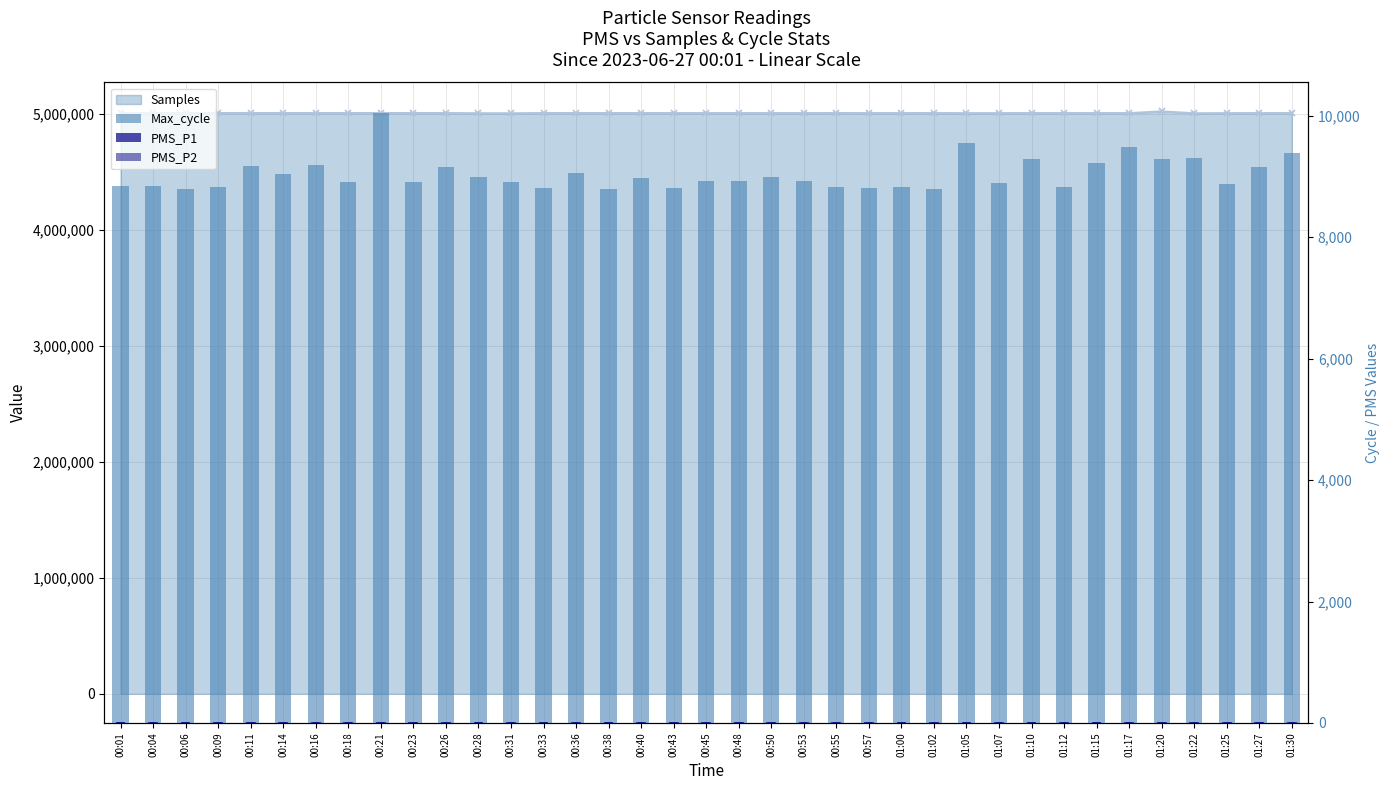

Where does the PMS_P2 series first go above 10?

00:01